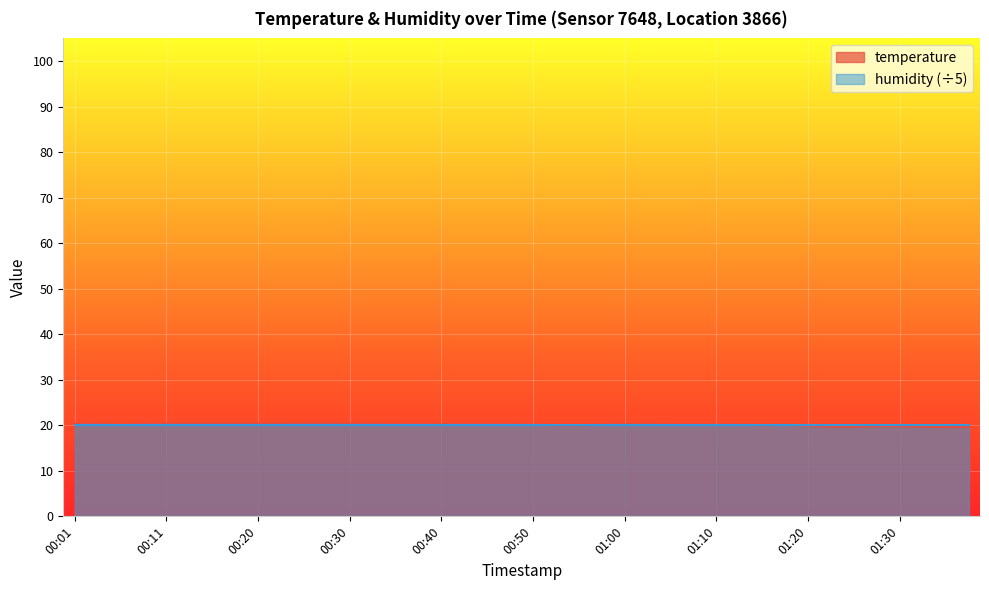

How many data points are less than 20?

8